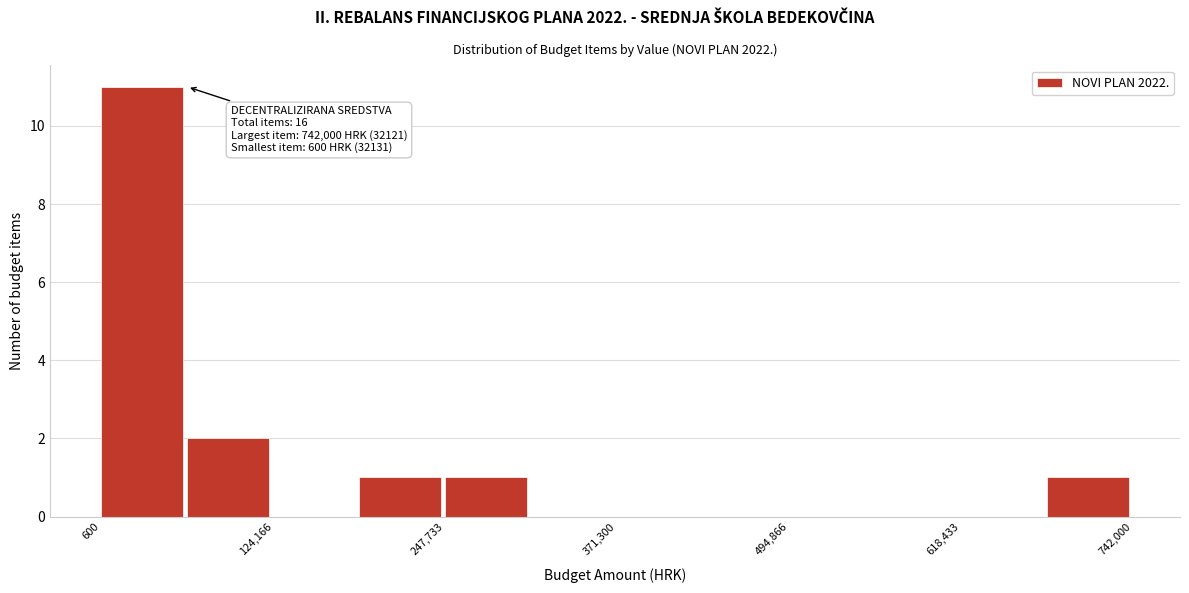

Around what value on the x-axis is the tallest bar? Give the approximate position of its centre, as read against the axis.

20000